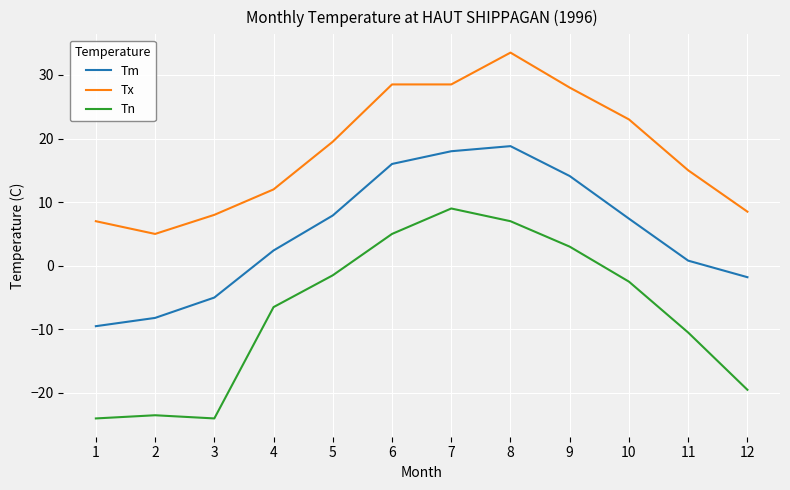

At which category is the sum across all series the highest?

8